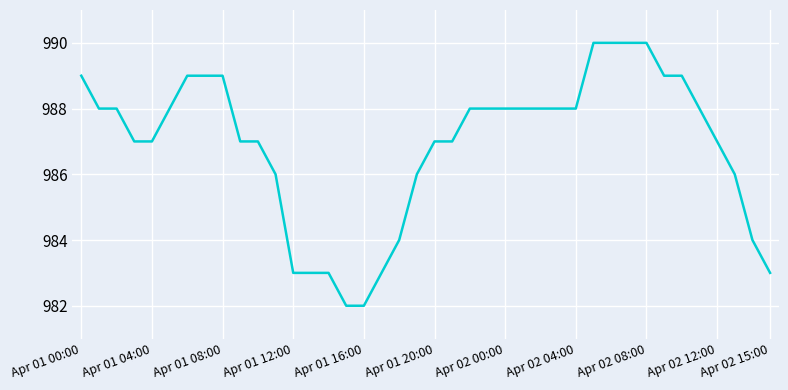

What is the smallest value displayed?

982